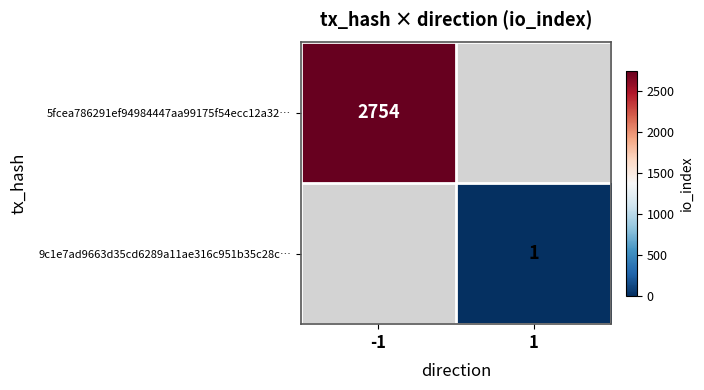

At how many categories does at least one series exceed 2289?

1